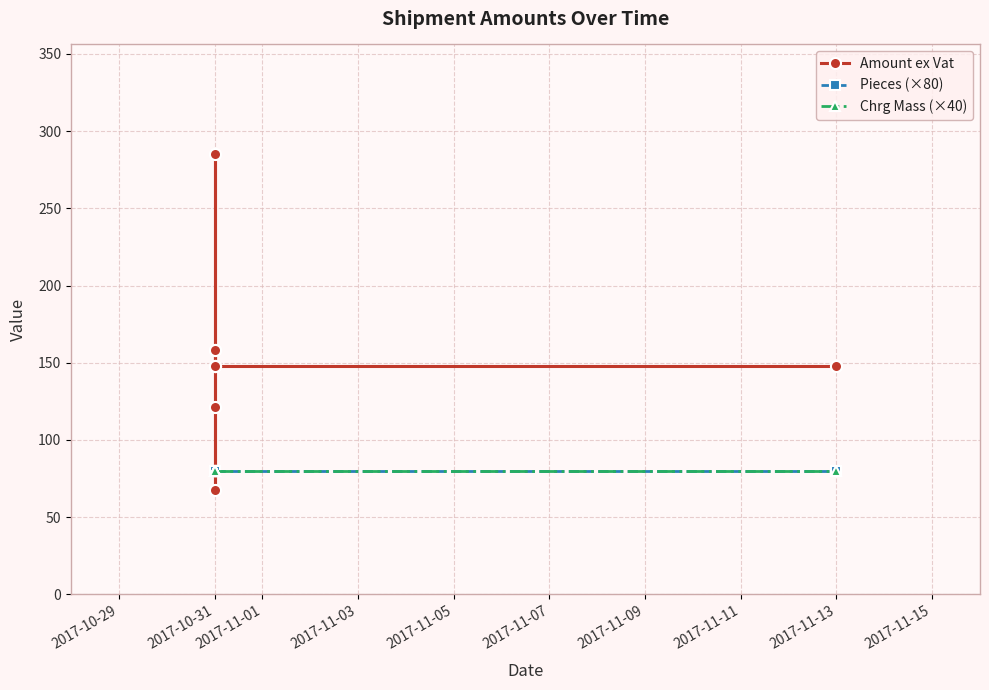

What is the label of the 9th point from the left?

2017-11-13